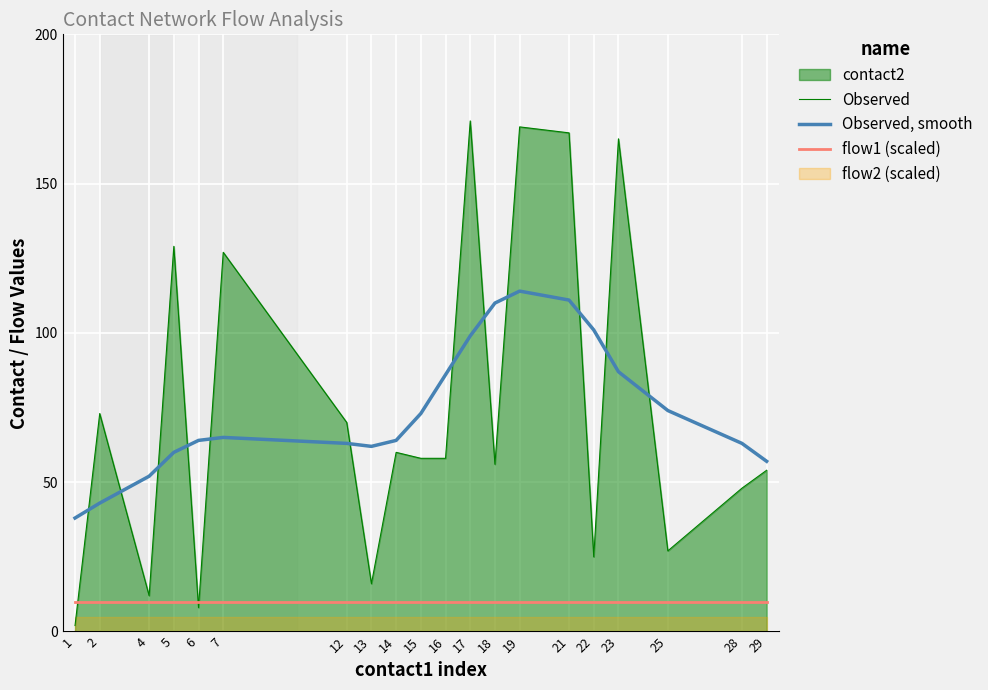

True or false: Observed, smooth and flow1 (scaled) cross at least once.

False